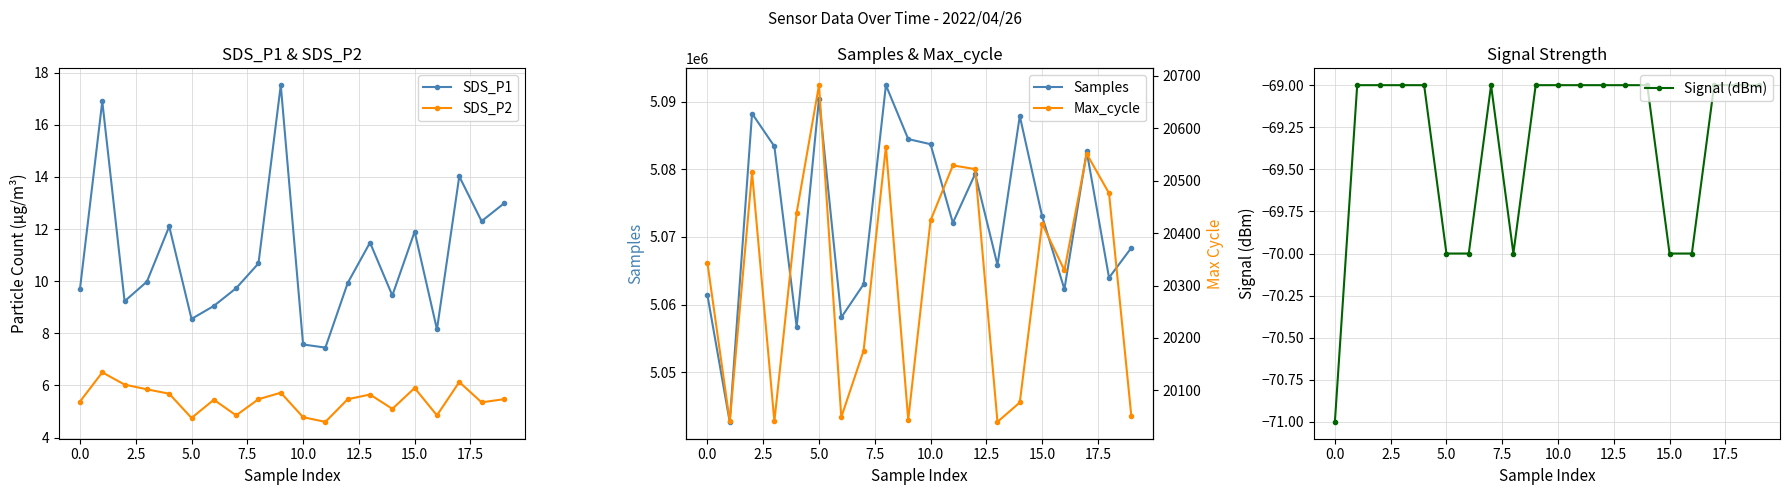

Is it true that SDS_P2 equals 7.7 at 14?

False